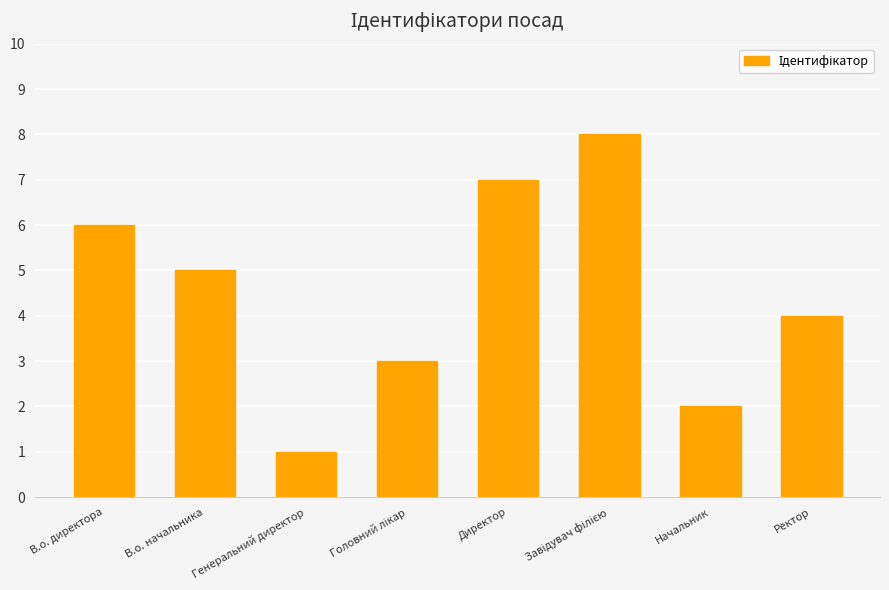

What is the change in value from В.о. директора to Директор?

+1